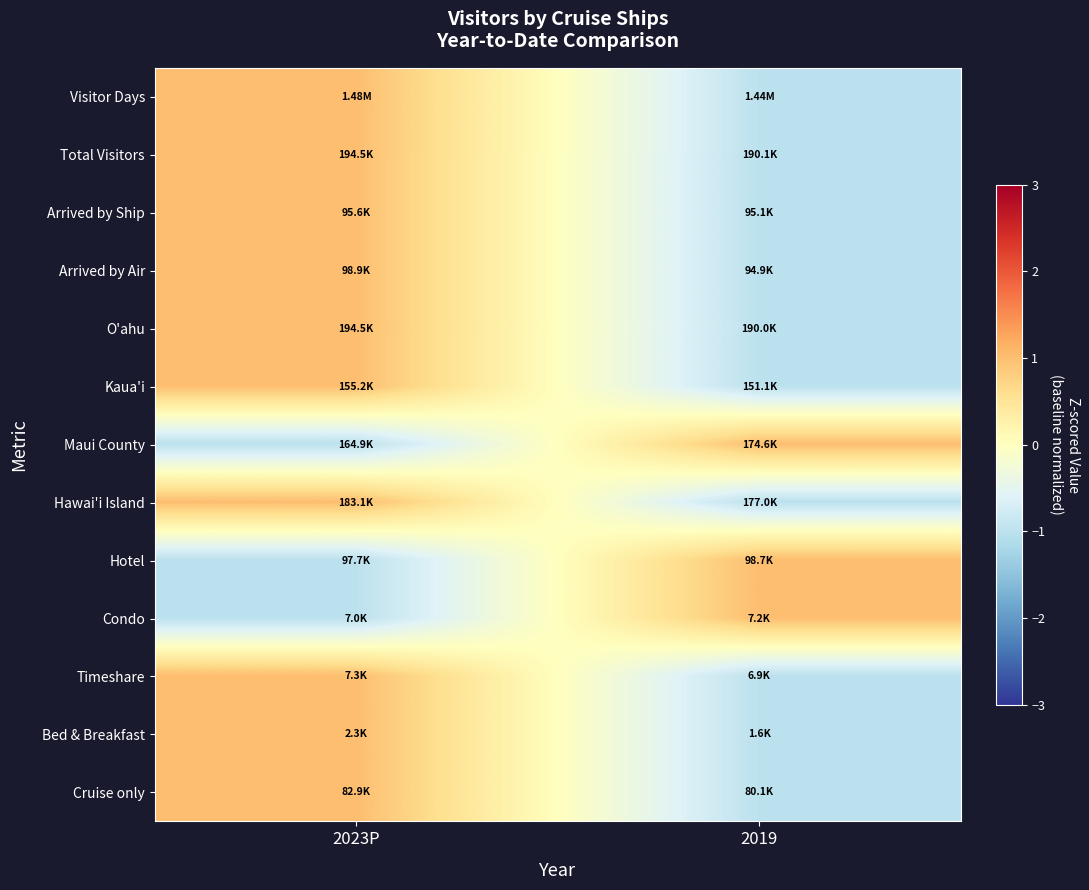

Reading left to right, what are all the values shown in this chart?

Visitor Days: 2023P=1.0	2019=-1.0
Total Visitors: 2023P=1.0	2019=-1.0
Arrived by Ship: 2023P=1.0	2019=-1.0
Arrived by Air: 2023P=1.0	2019=-1.0
O'ahu: 2023P=1.0	2019=-1.0
Kaua'i: 2023P=1.0	2019=-1.0
Maui County: 2023P=-1.0	2019=1.0
Hawai'i Island: 2023P=1.0	2019=-1.0
Hotel: 2023P=-1.0	2019=1.0
Condo: 2023P=-1.0	2019=1.0
Timeshare: 2023P=1.0	2019=-1.0
Bed & Breakfast: 2023P=1.0	2019=-1.0
Cruise only: 2023P=1.0	2019=-1.0